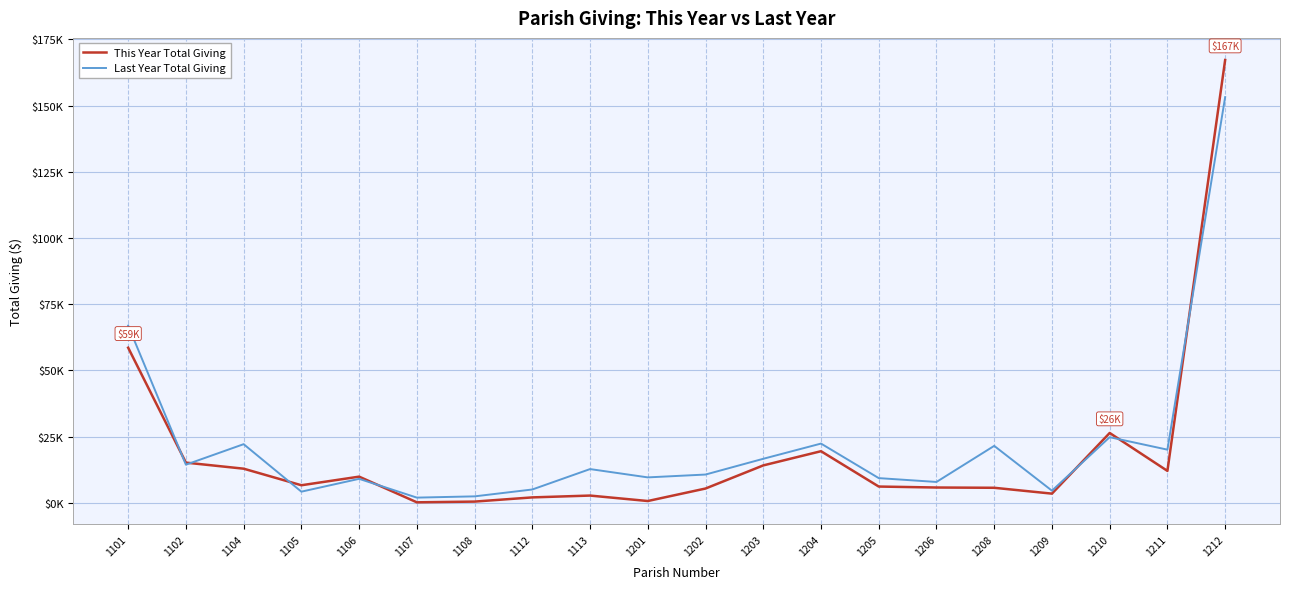

What is the sum of the Last Year Total Giving values at 1206 and 1108?

10340.0